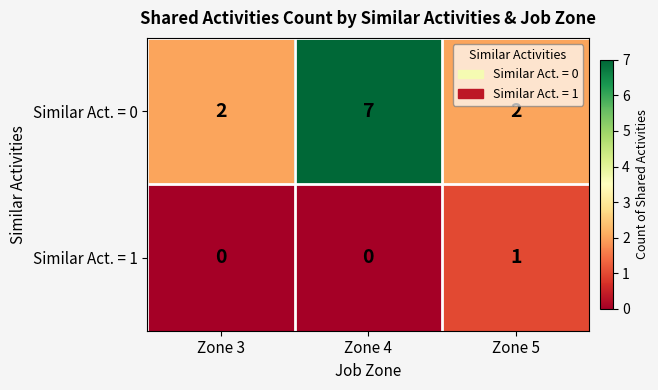

What is the sum of the Similar Act. = 0 values at Zone 5 and Zone 3?

4